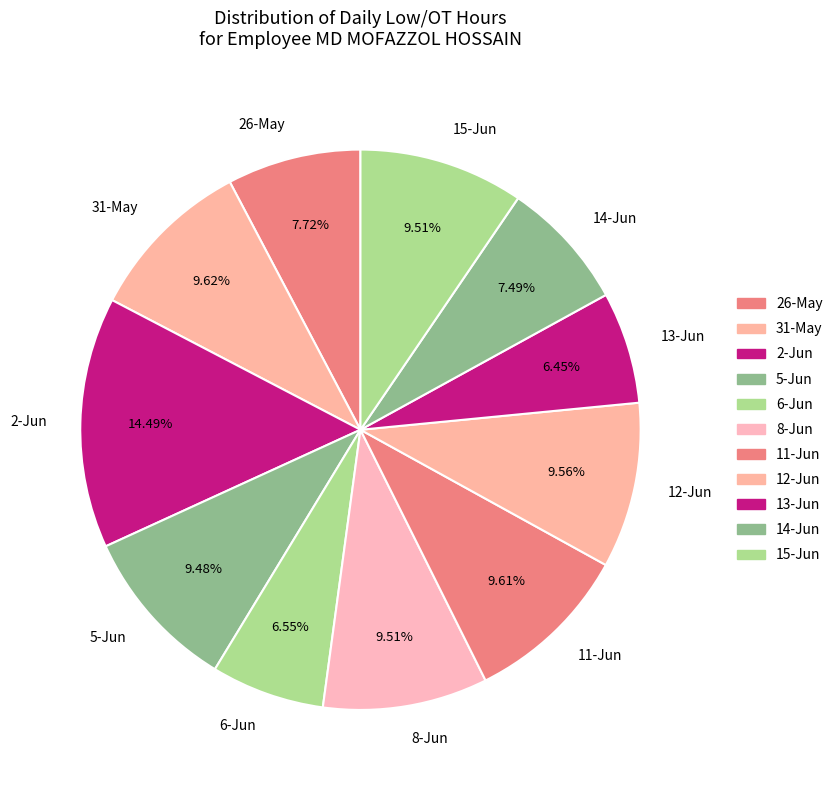

To the nearest percent, what portion does 5-Jun represent?

9%